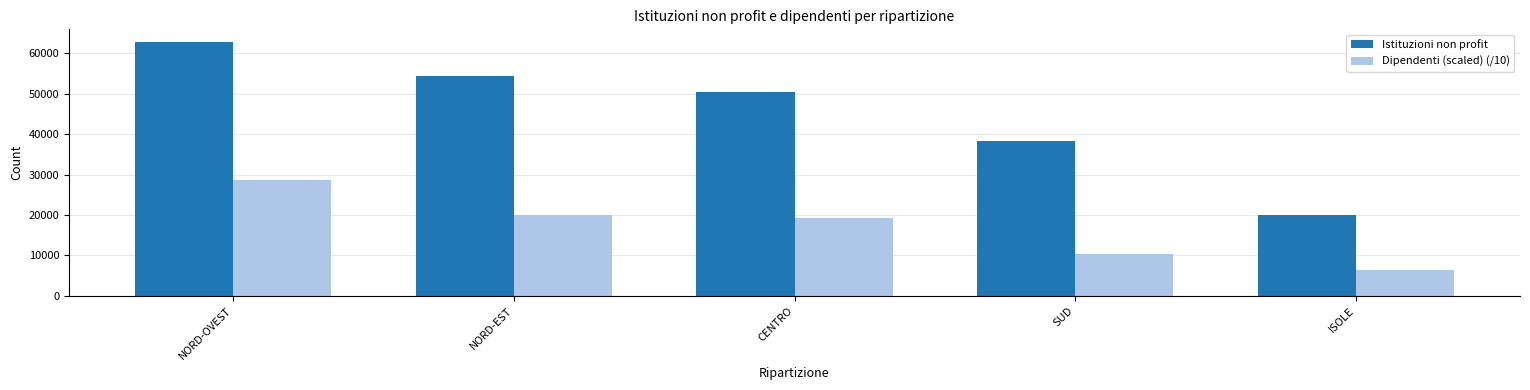

Is it true that Istituzioni non profit equals 50457.0 at CENTRO?

True